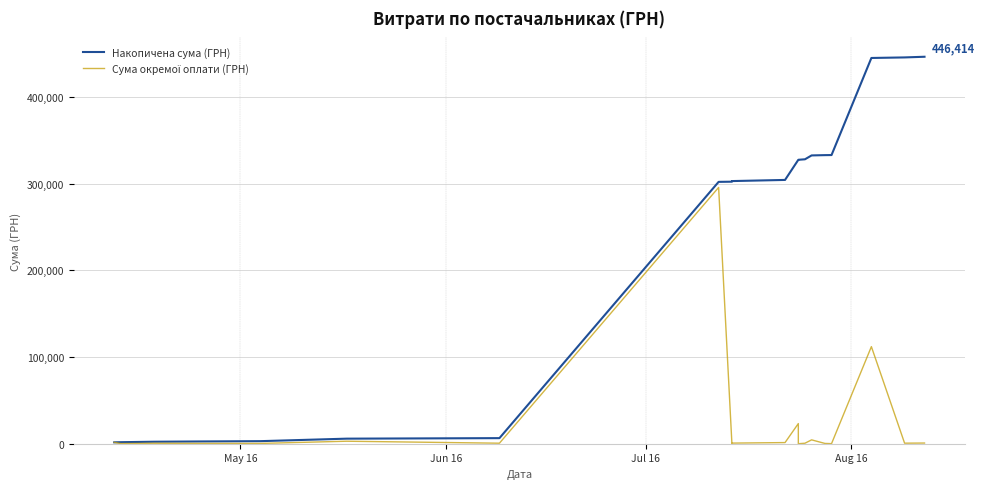

What are all the series names shown in the legend?

Накопичена сума (ГРН), Сума окремої оплати (ГРН)